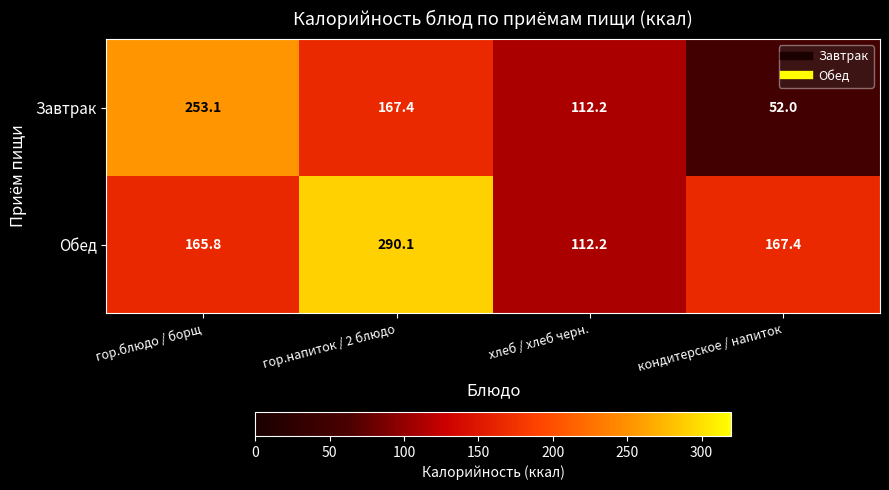

What is the smallest value displayed?

52.0